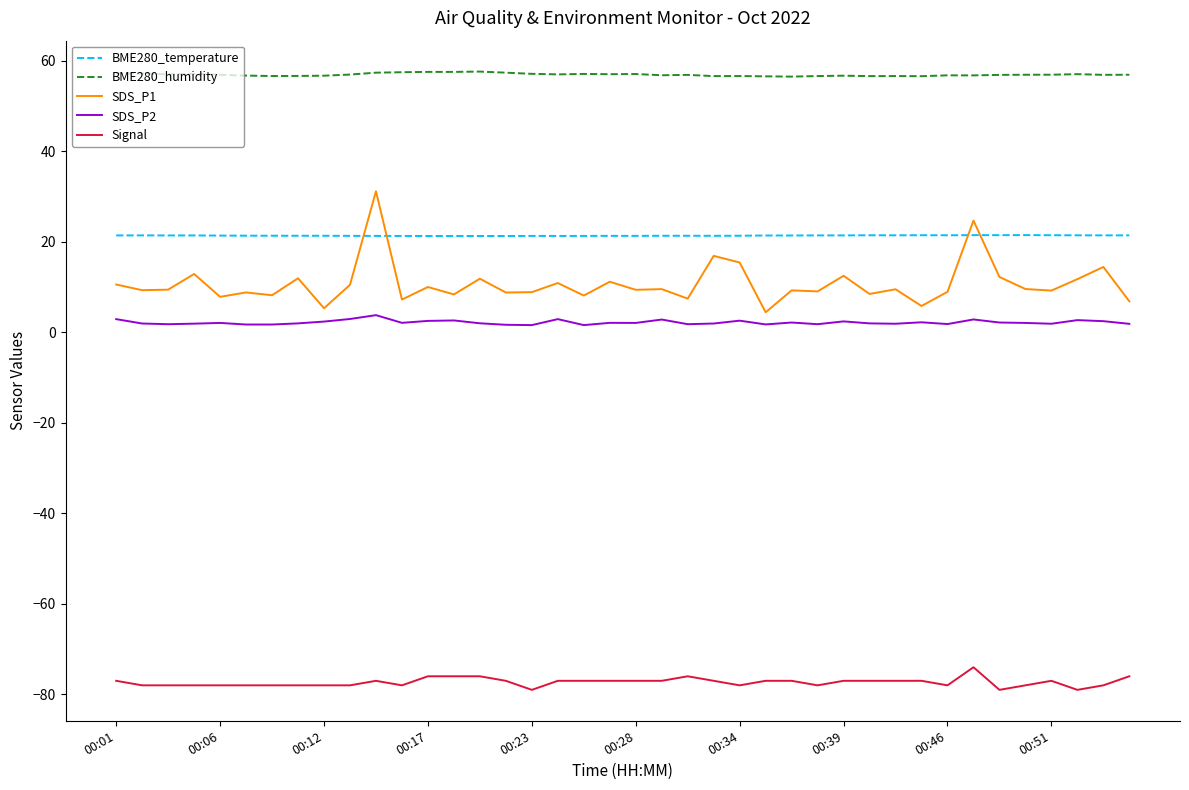

What is the maximum value shown in the chart?

57.6